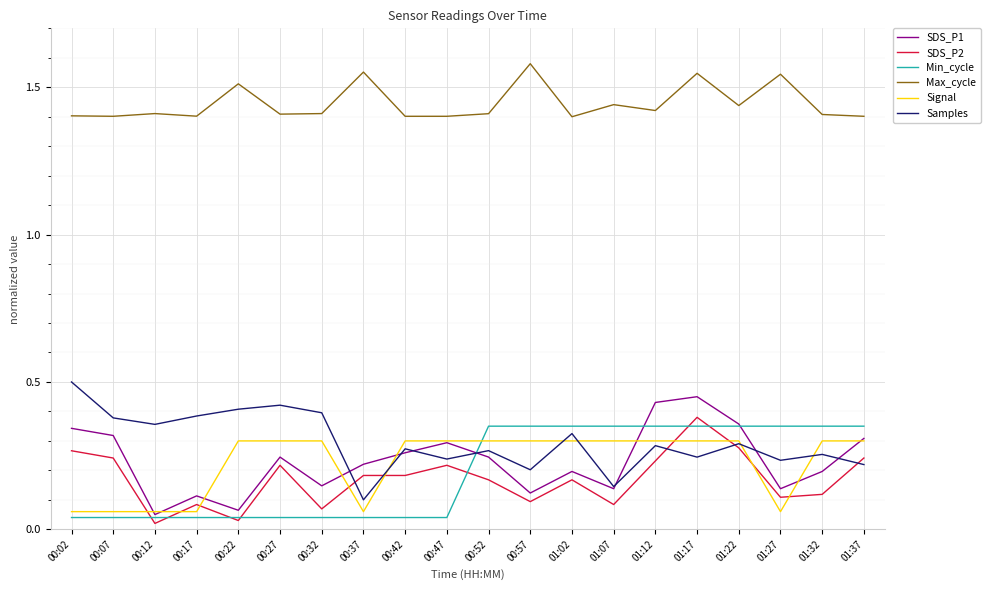

The value of Samples at 01:02 is 0.3. True or false?

True